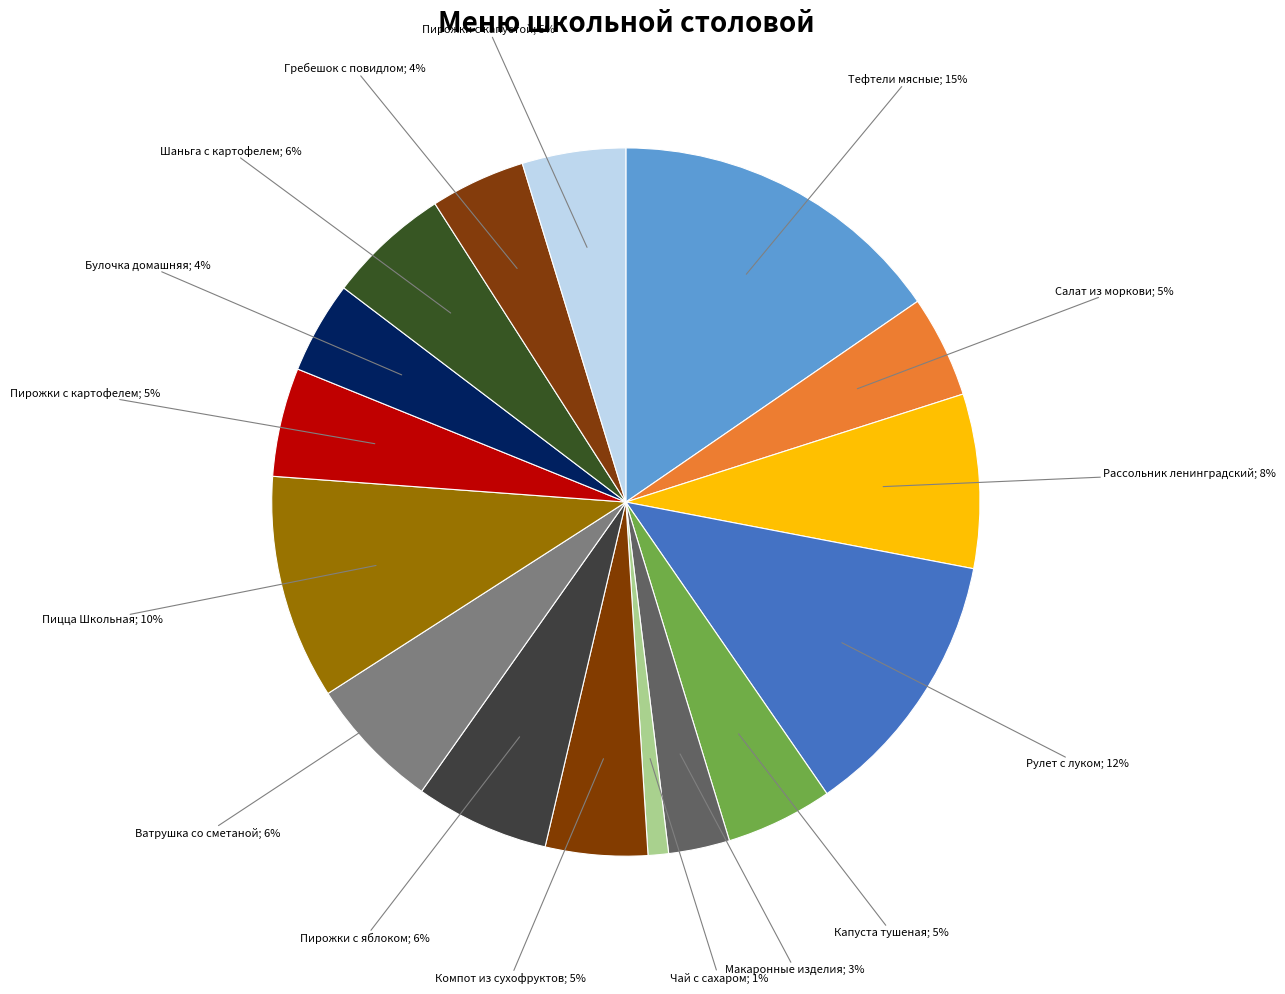

Does any single category account for the majority?

No